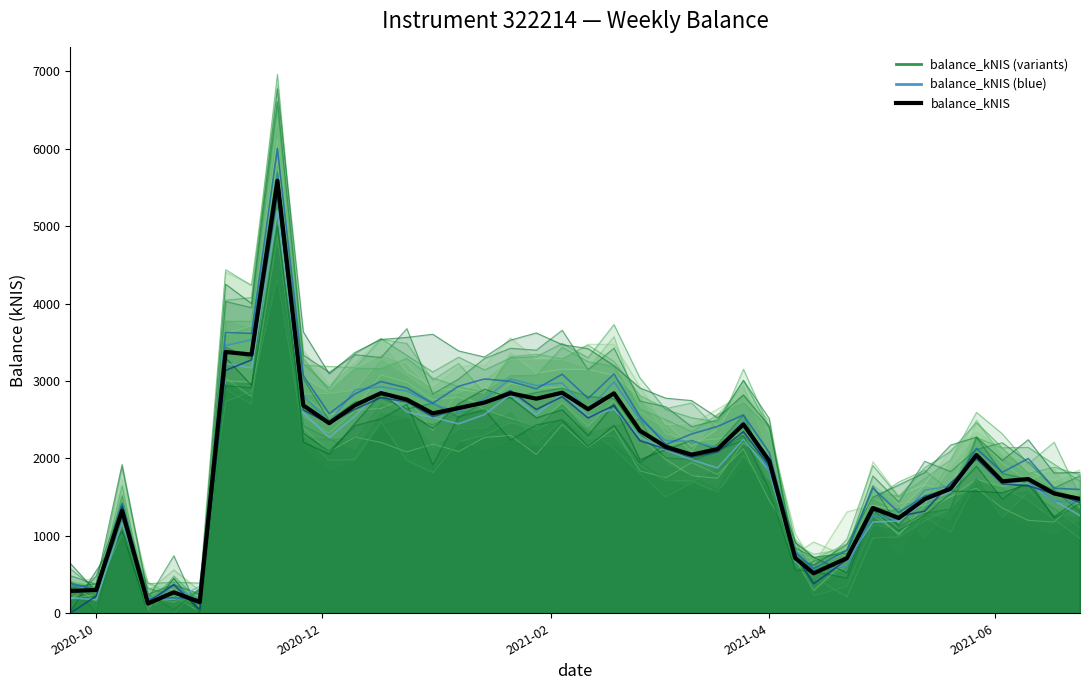

What is the difference between the second highest and second lowest values in the balance_kNIS_blue4 series?

3223.2